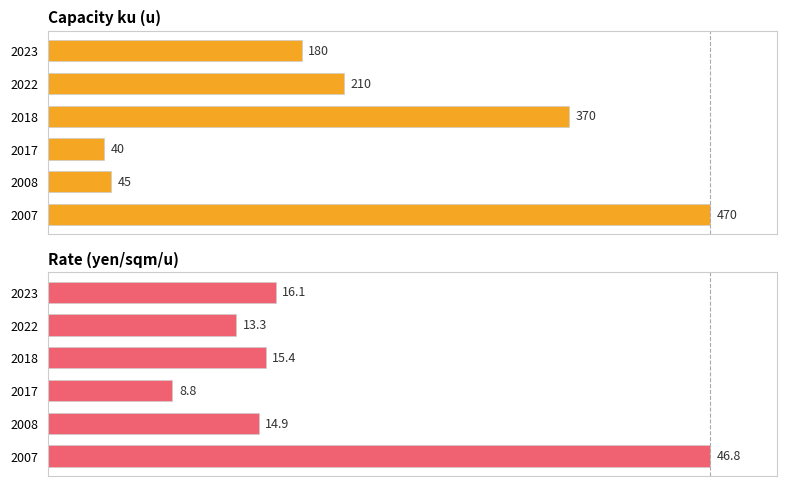

How many bars are there in total?

12